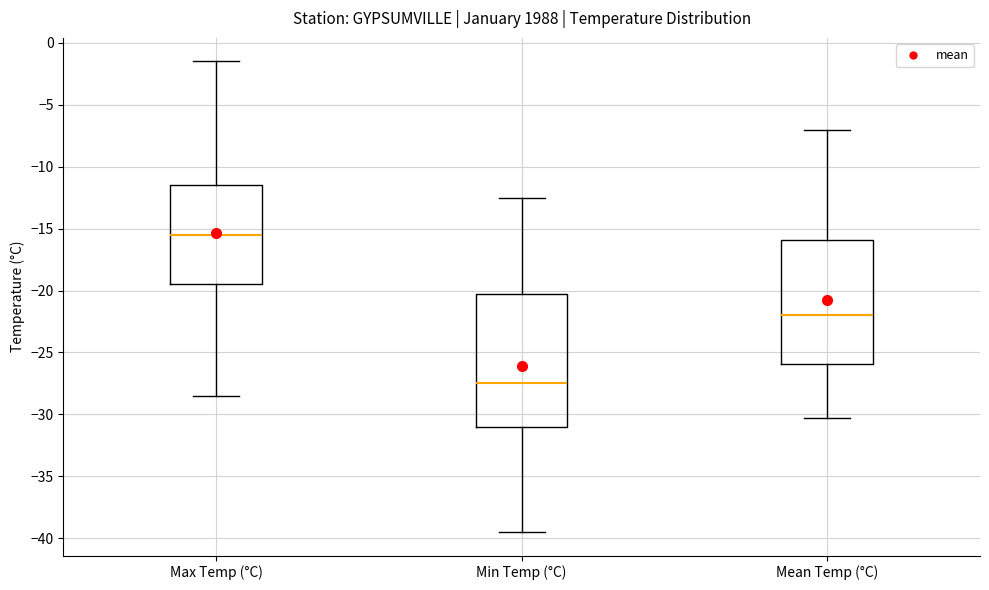

Which box has the highest median line?

Max Temp (°C)